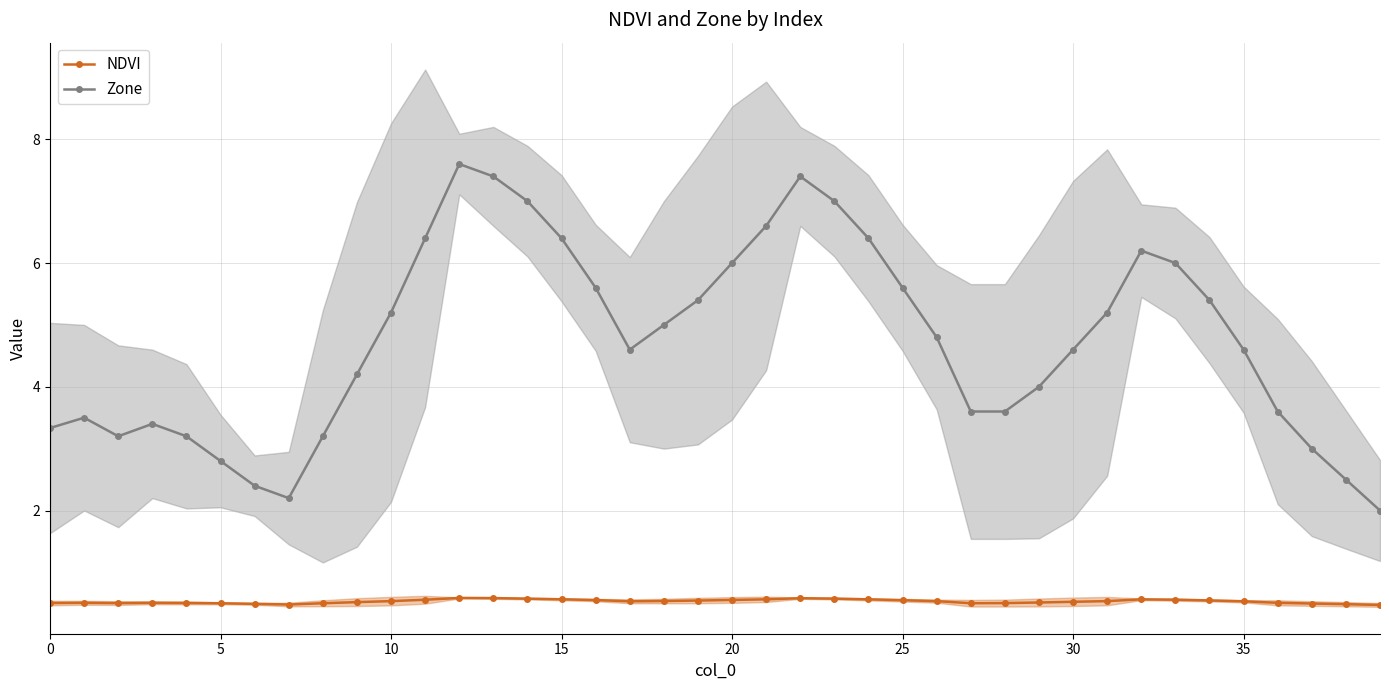

Is it true that Zone equals 2.2 at 25?

False